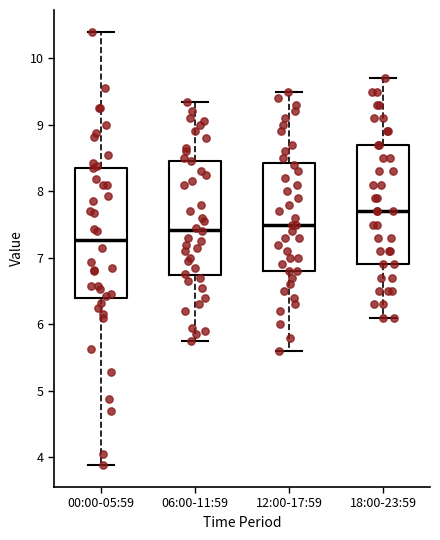

Comparing the boxes themselves (not the whiskers), which one is the tallest?

00:00-05:59